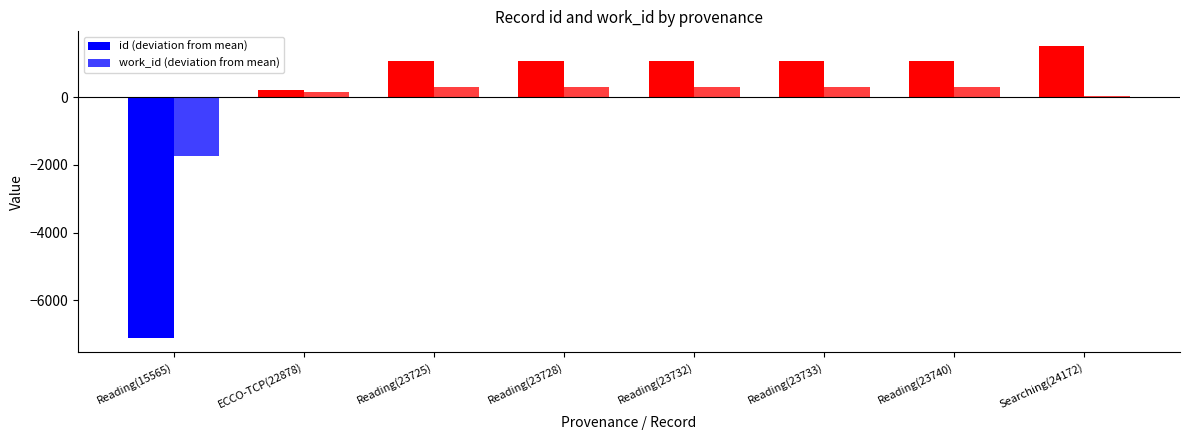

At which label does id (deviation from mean) first exceed 1072?

Reading(23732)